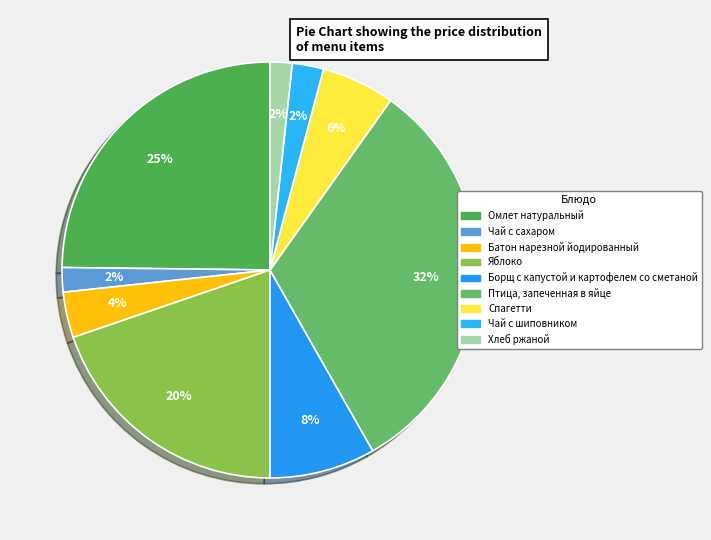

To the nearest percent, what percentage of the pie is Чай с шиповником?

2%